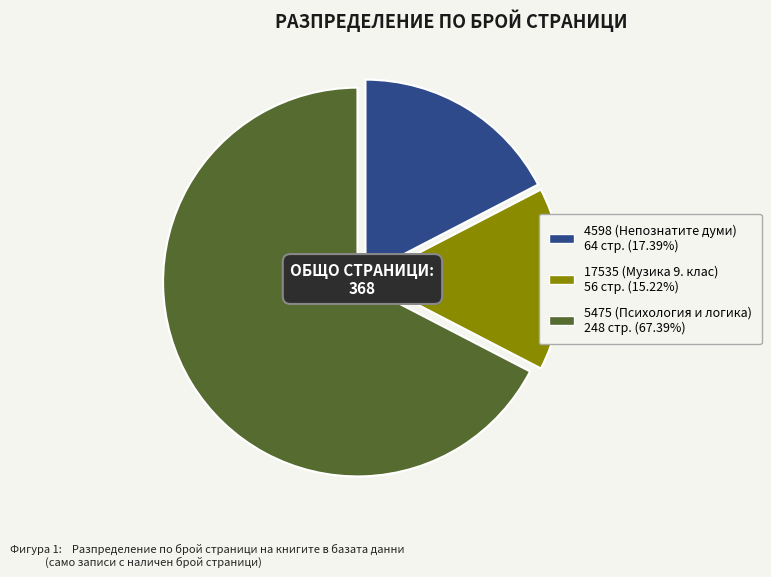

How many segments does this pie chart have?

3